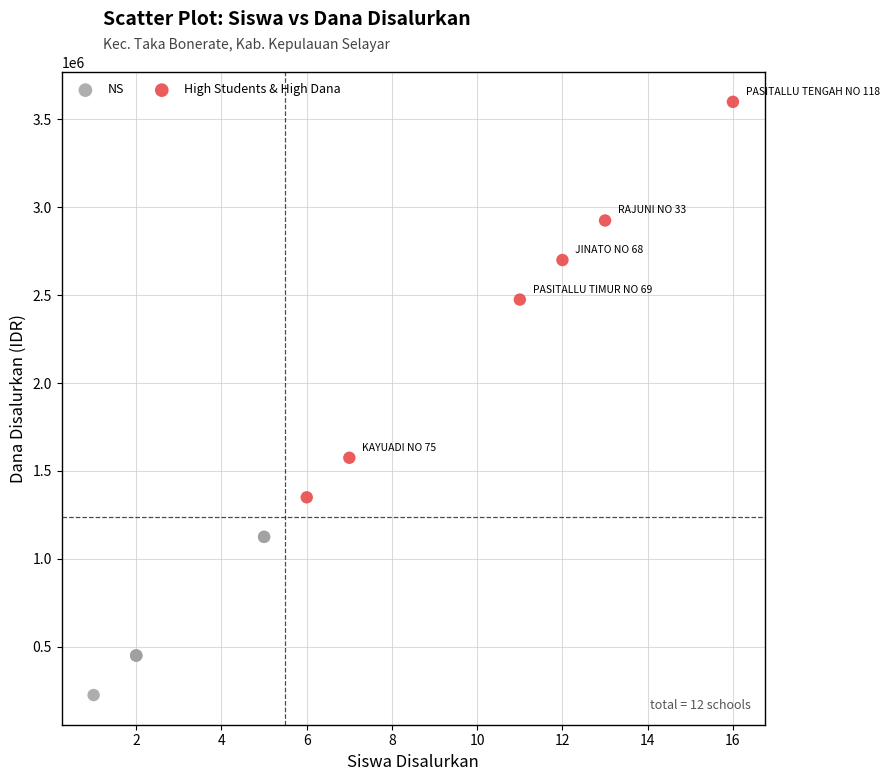

Which series reaches the minimum Y coordinate?

NS